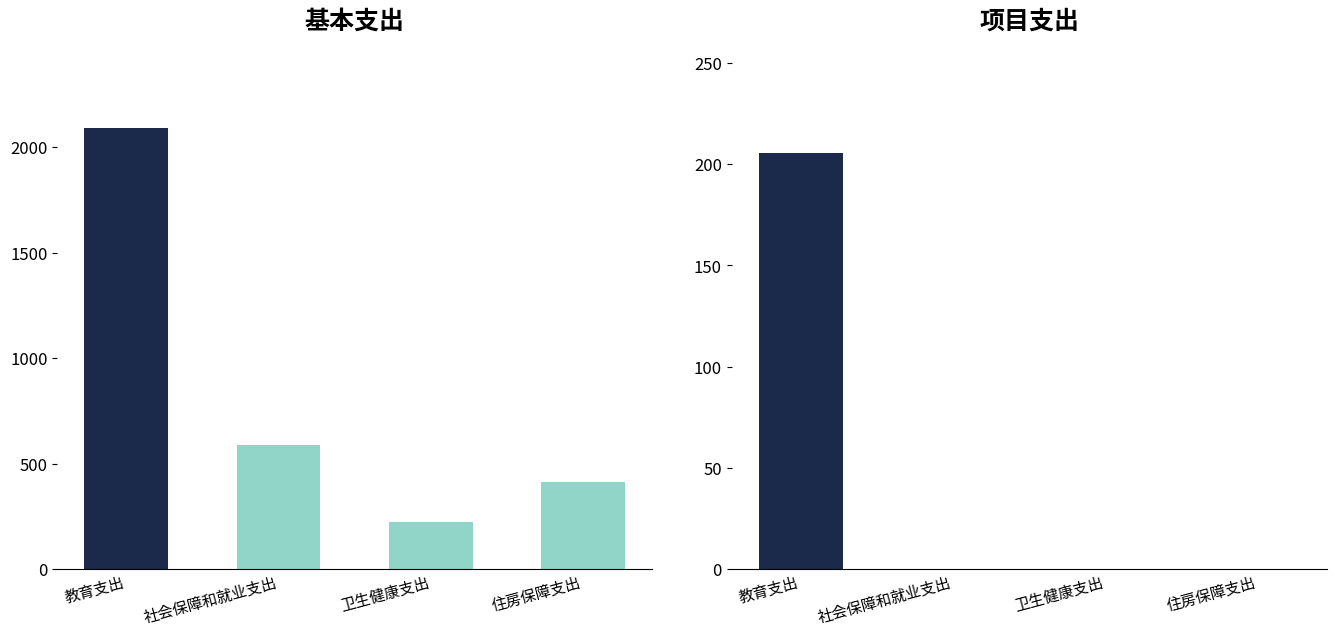

How many bars are there in each group?

2